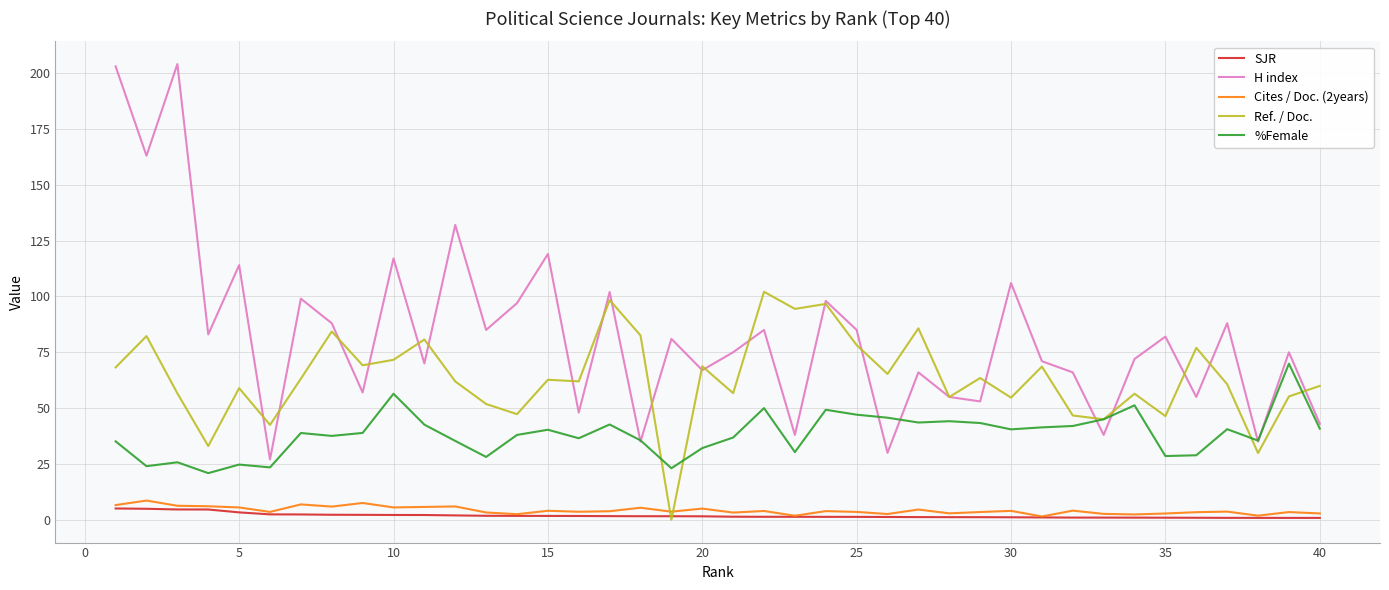

How many intersections are there between Cites / Doc. (2years) and Ref. / Doc.?

2